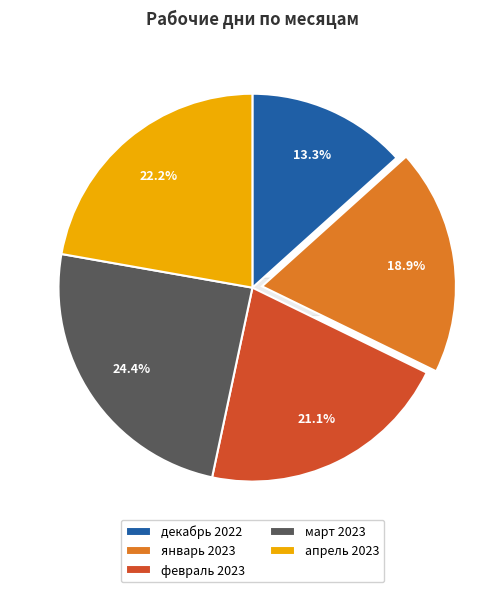

What is the total percentage of январь 2023 and апрель 2023?

41.1%